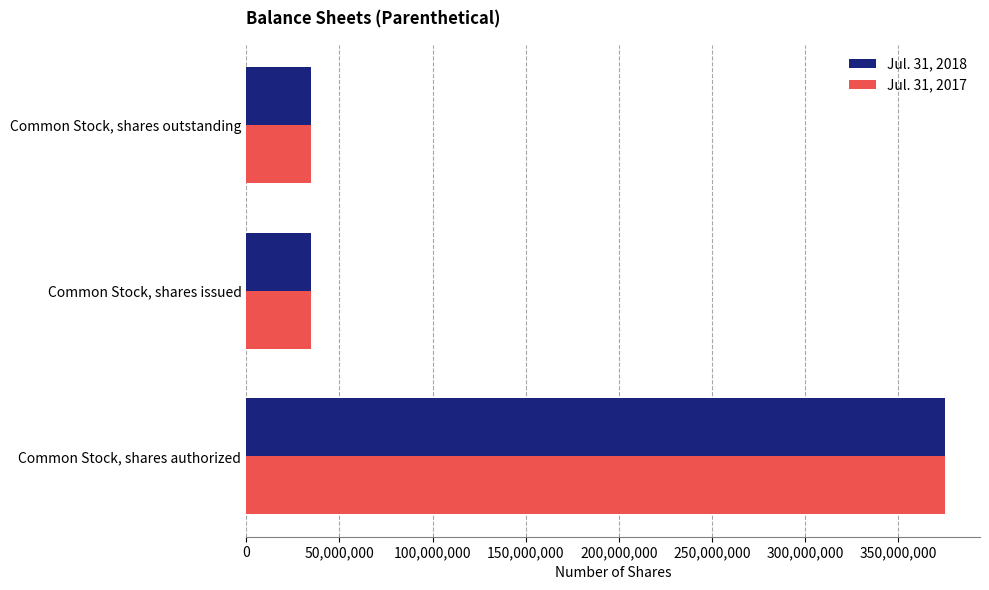

What is the maximum value for Jul. 31, 2018?

375000000